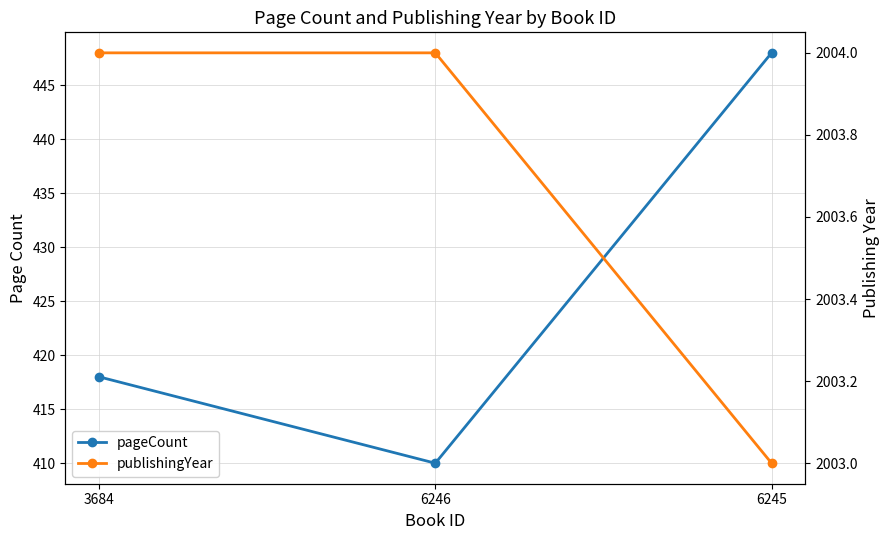

List the labels in order of pageCount value, largest first.

6245, 3684, 6246